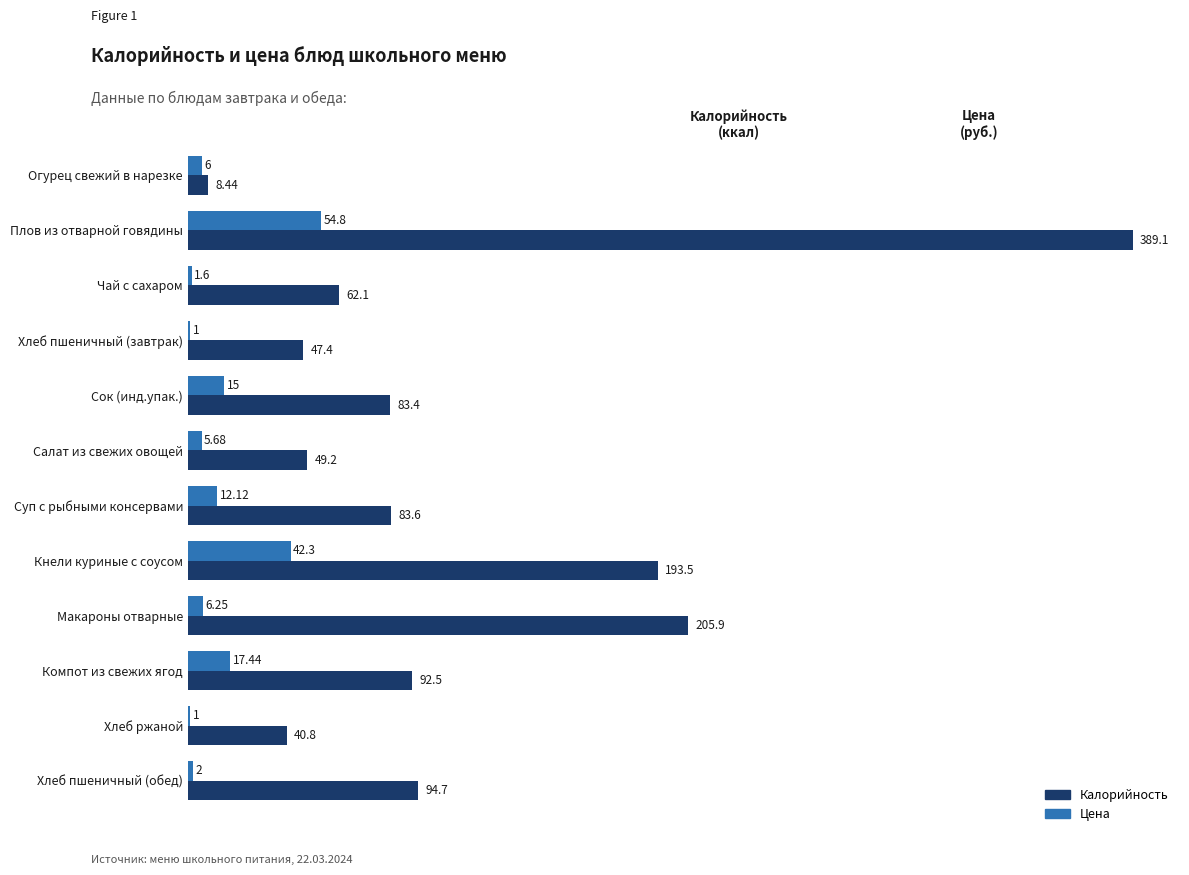

At which label is Цена closest to 27?

Компот из свежих ягод